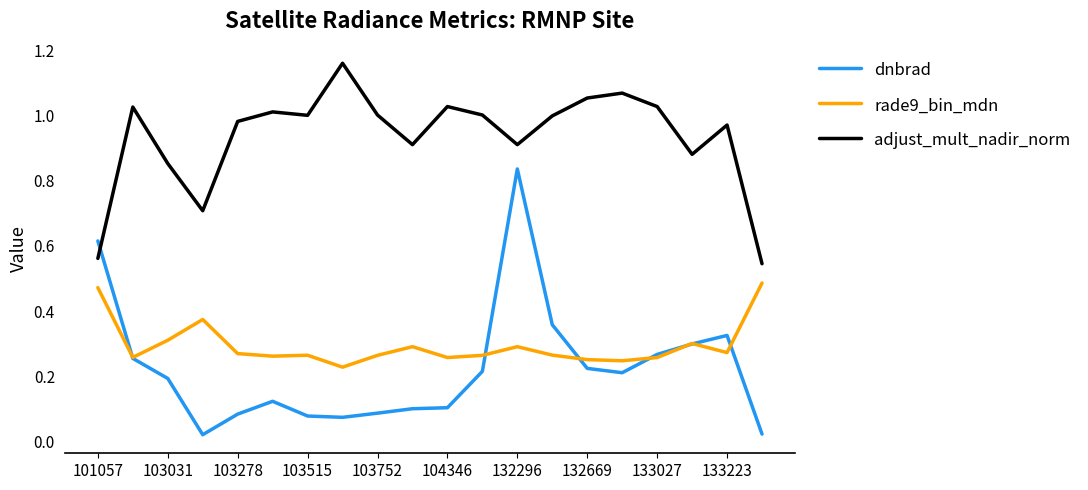

Which series has the largest range (max minus min)?

dnbrad